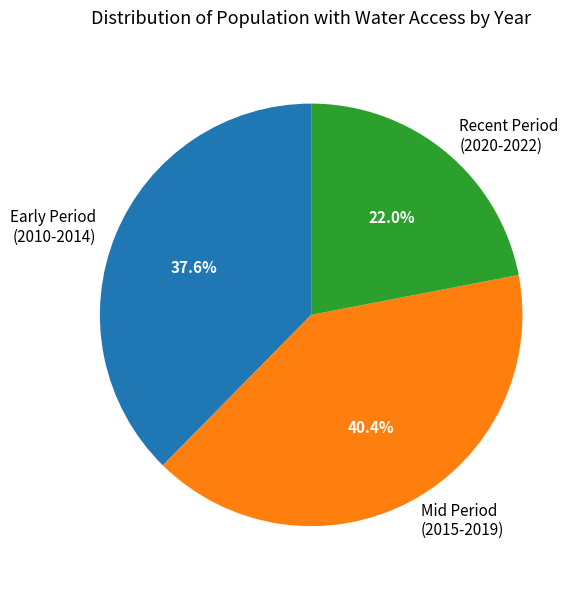

Is there a majority slice in this chart?

No